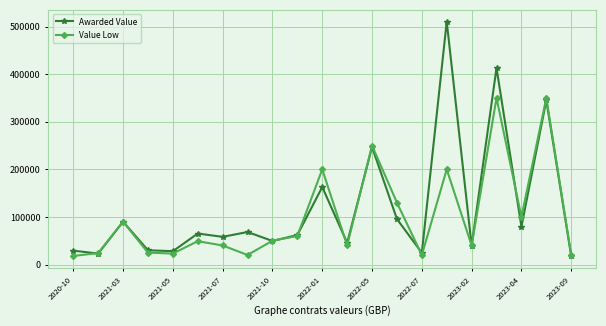

What is the value of the Awarded Value point at the 2nd from the left?

23000.0